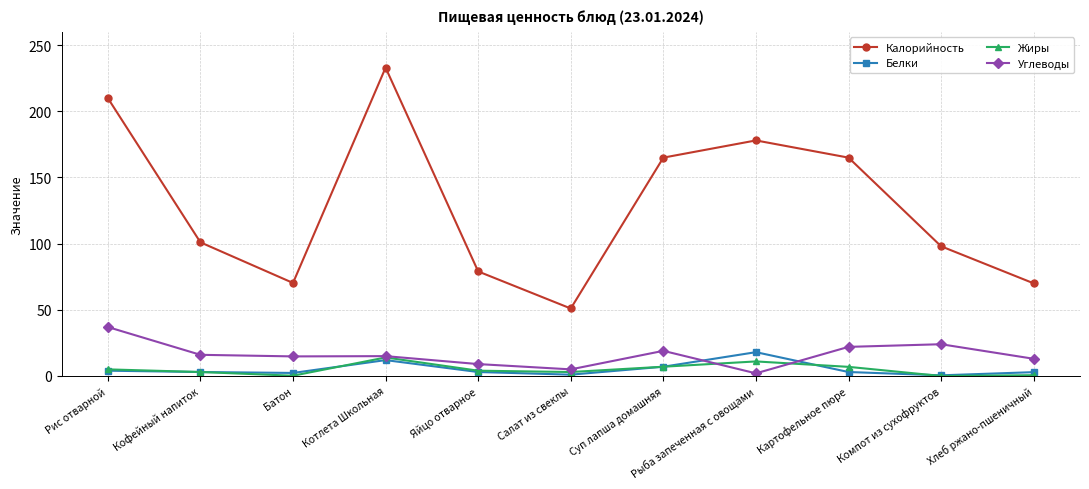

How many interior local valleys does the Калорийность series have?

2